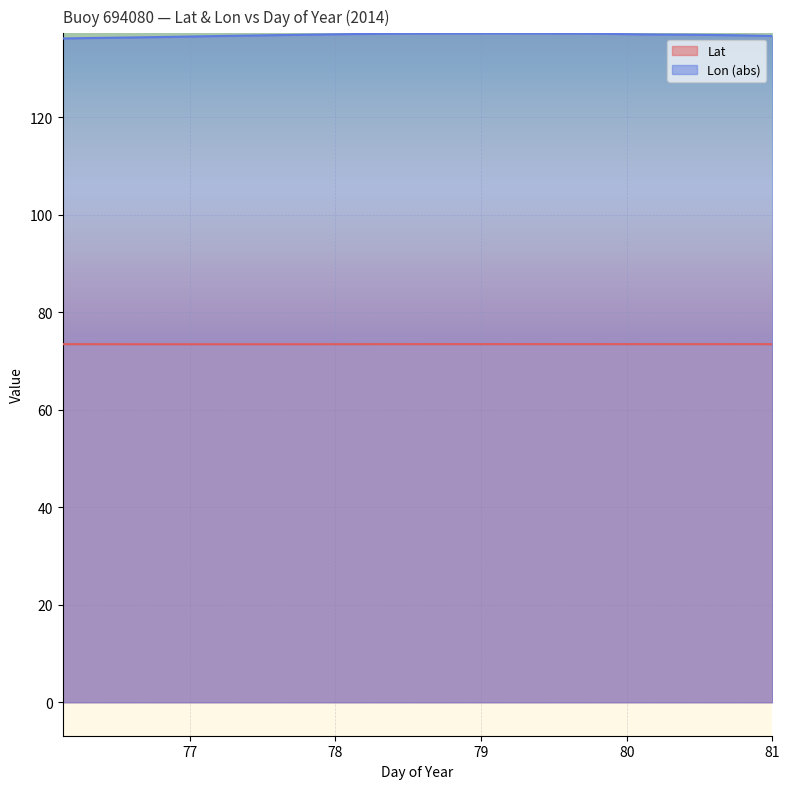

What are all the series names shown in the legend?

Lat, Lon (abs)